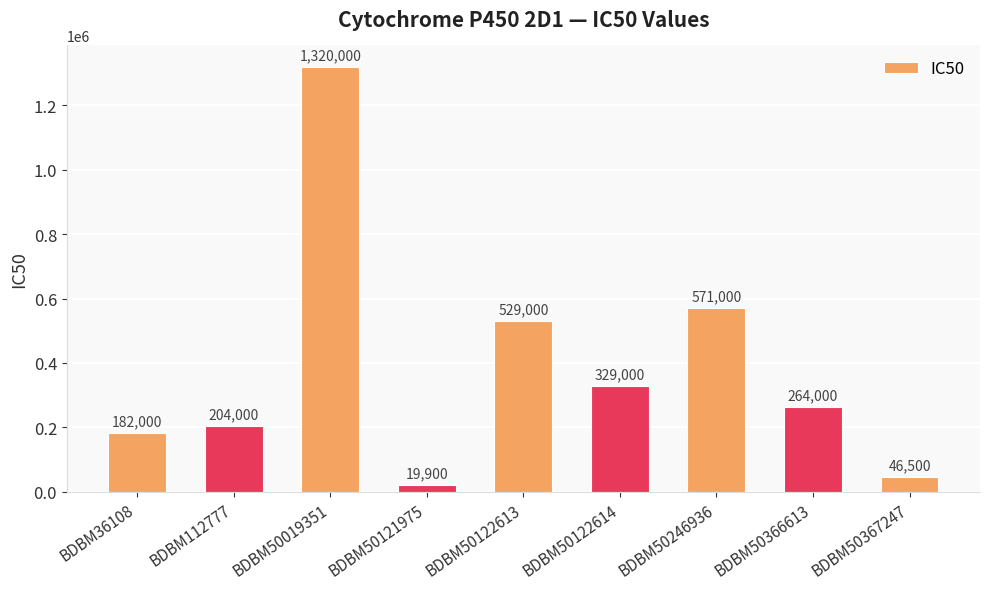

Where is the data nearest to the value 669950?

BDBM50246936